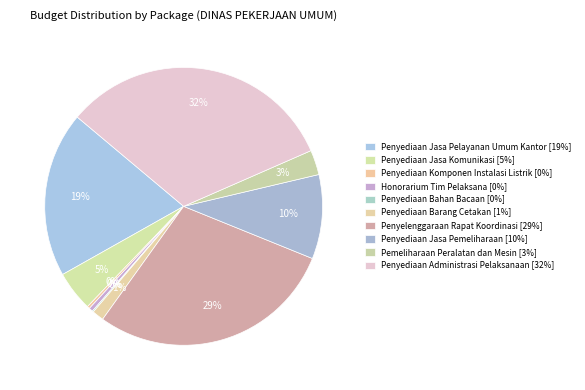

What portion of the pie excludes Penyediaan Administrasi Pelaksanaan?

67.7%